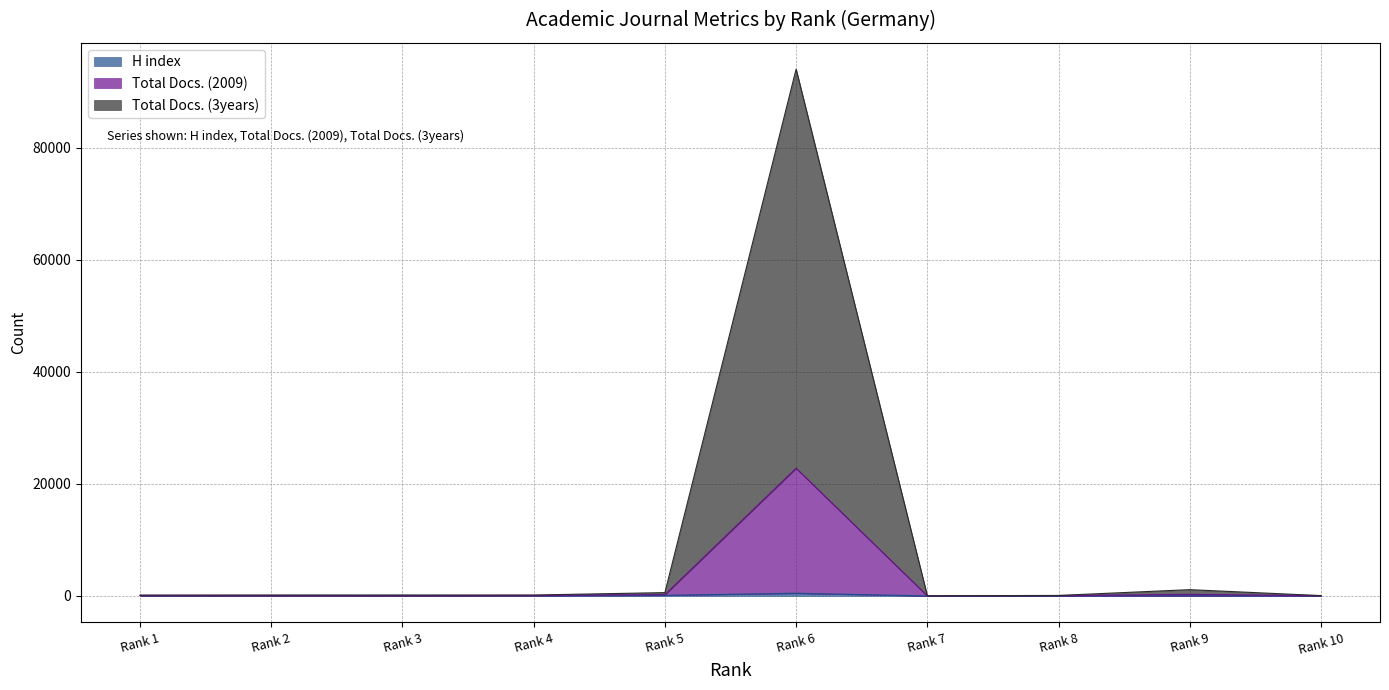

What is the sum of the Total Docs. (3years) values at Rank 3 and Rank 4?

138